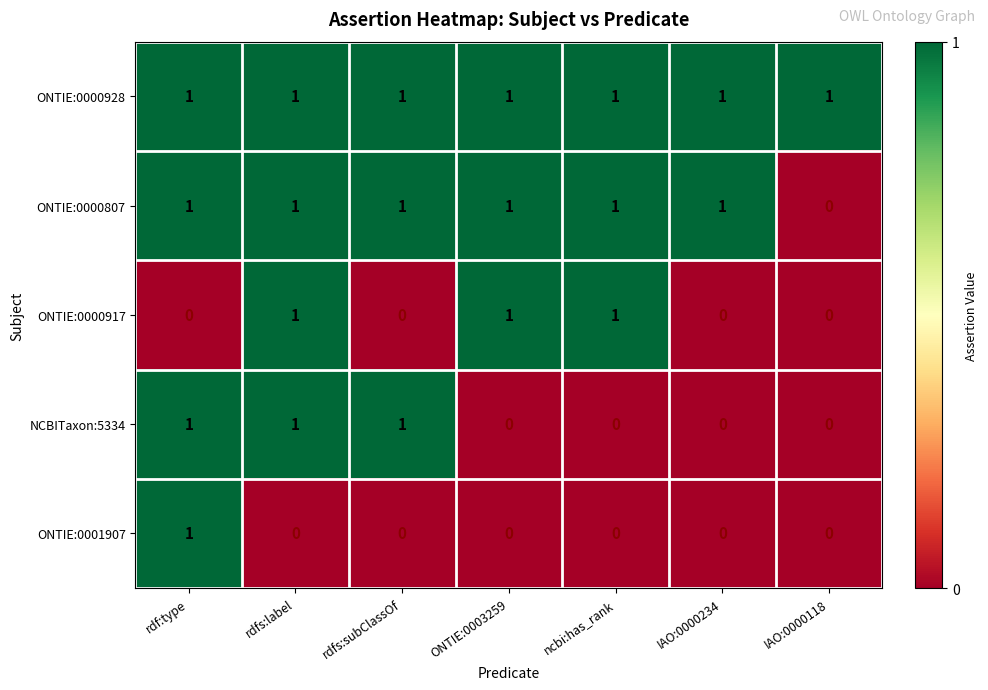

At how many categories does at least one series exceed 0?

7